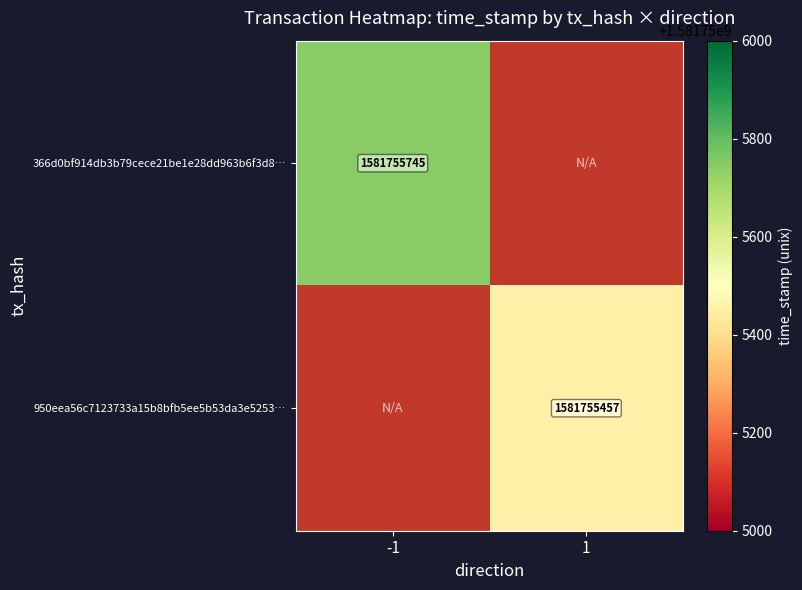

True or false: 950eea56c7123733a15b8bfb5ee5b53da3e5253… has a value of 1581755457 at 1.

True